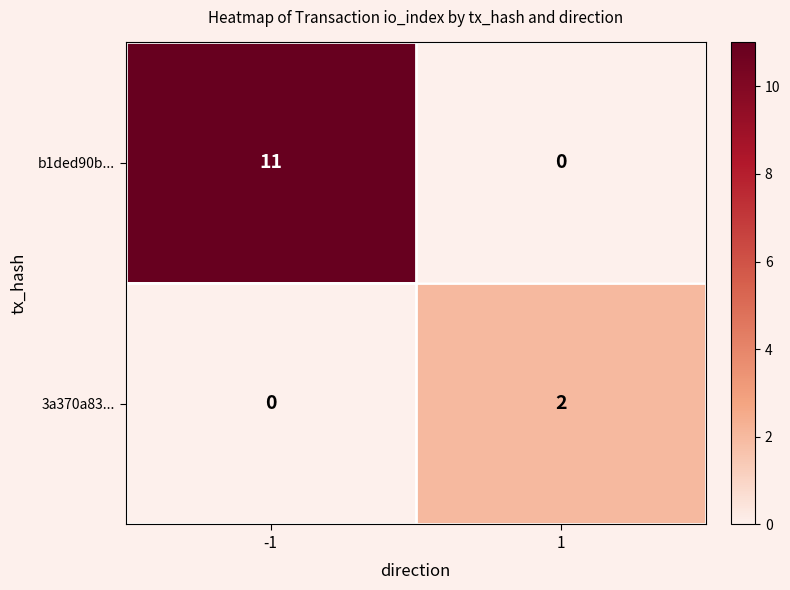

What is the sum of the b1ded90b... values at -1 and 1?

11